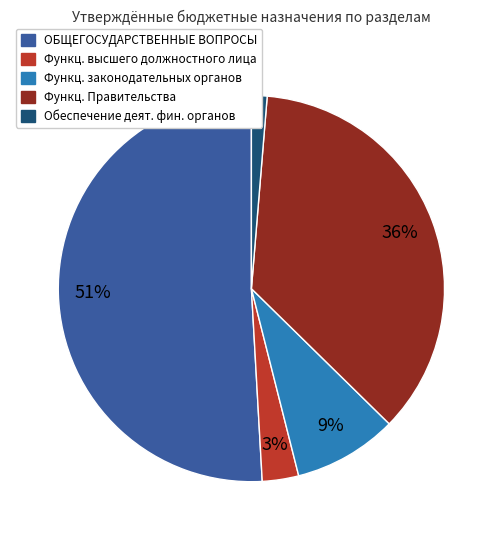

To the nearest percent, what is the average slice percentage?

20%